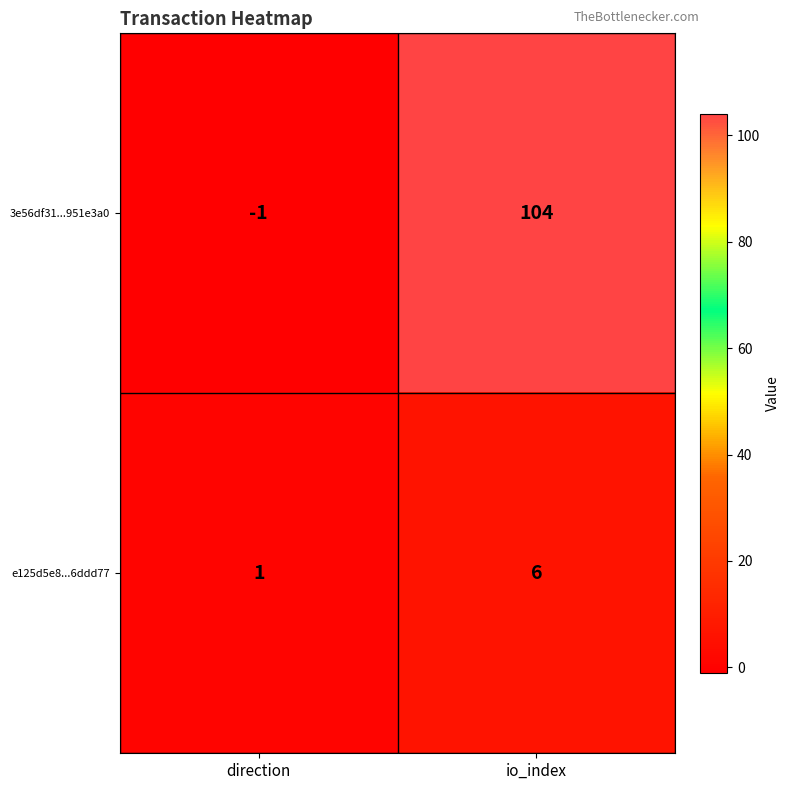

Which series has the widest spread of values?

3e56df31...951e3a0